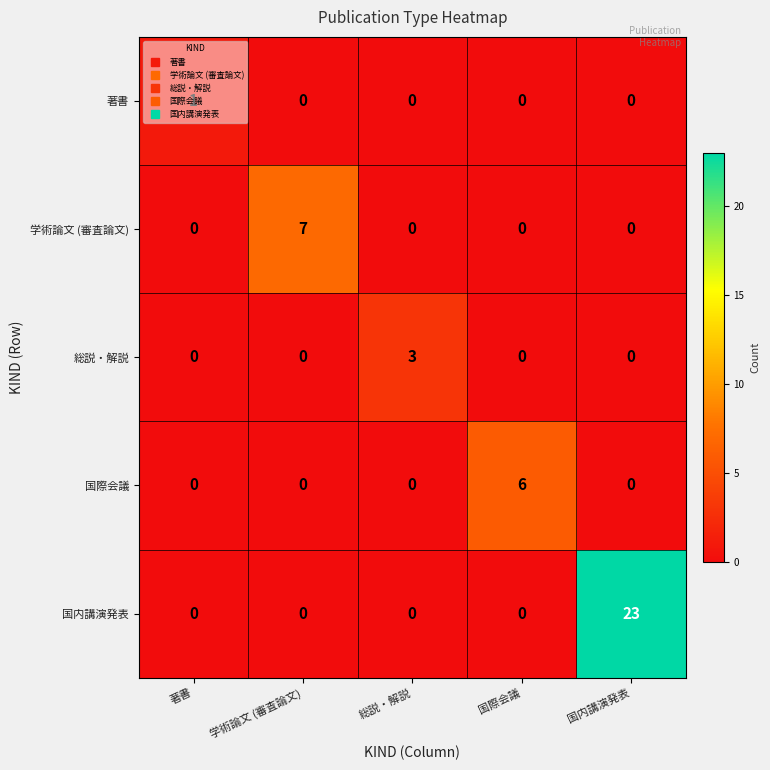

Which series changed the most between 著書 and 国内講演発表?

国内講演発表